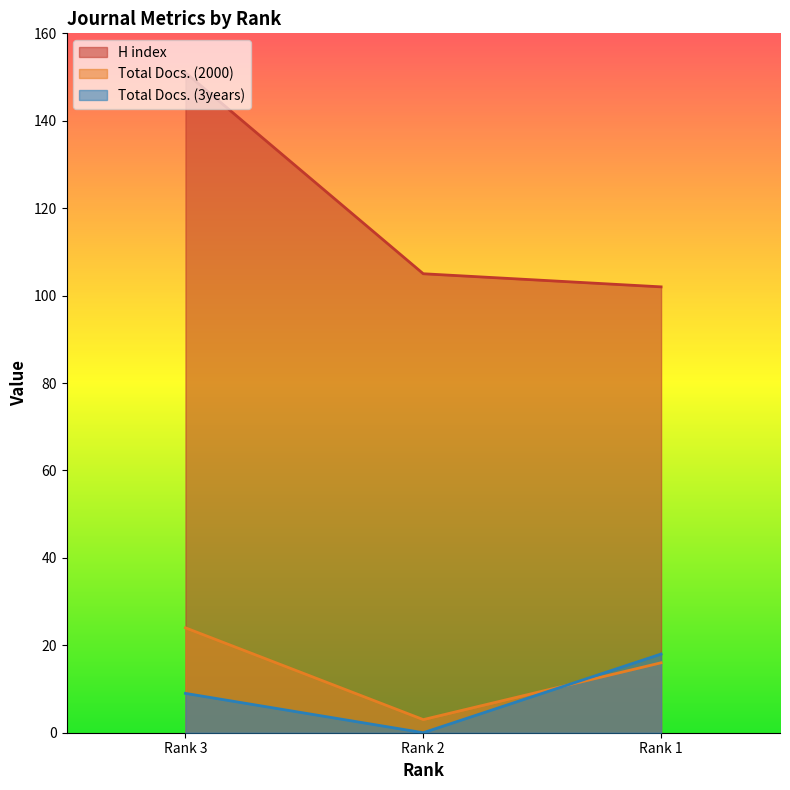

What is the value of the Total Docs. (2000) point at the 2nd from the left?

3